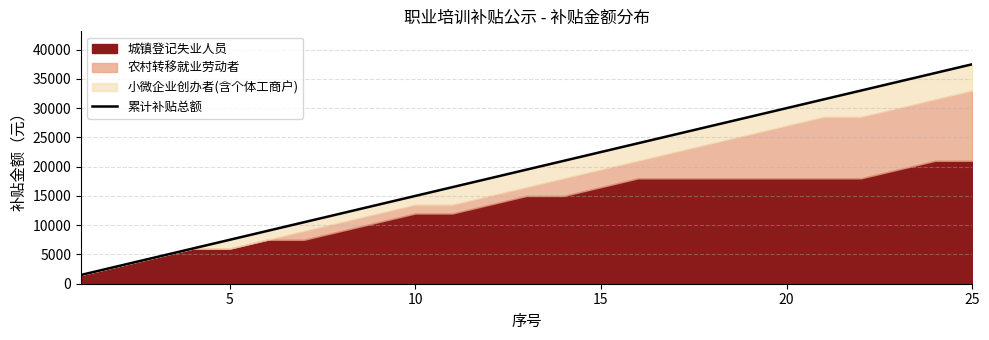

How many data points does each series have?

25